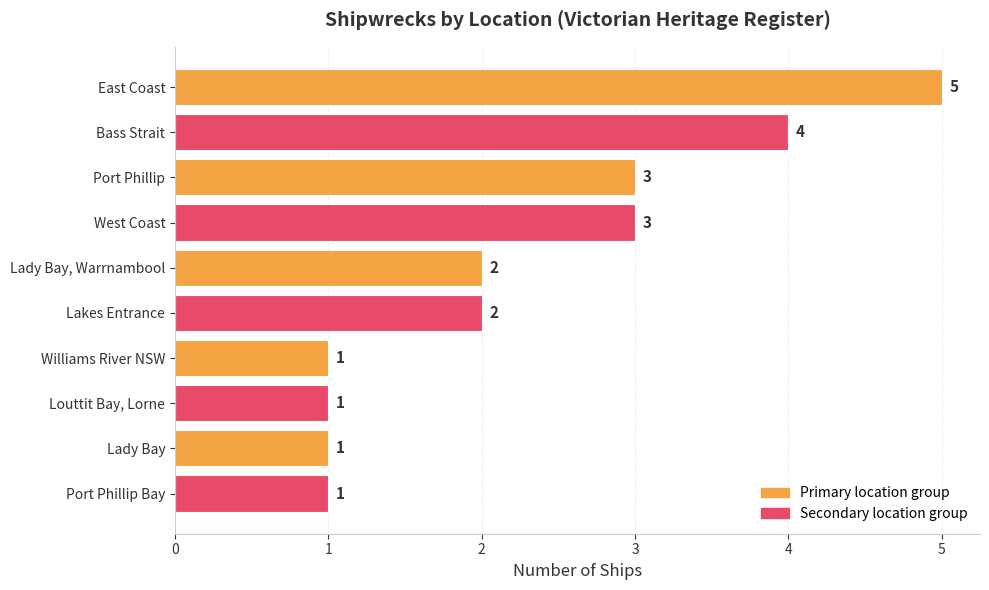

How many values are between 1 and 3?

8